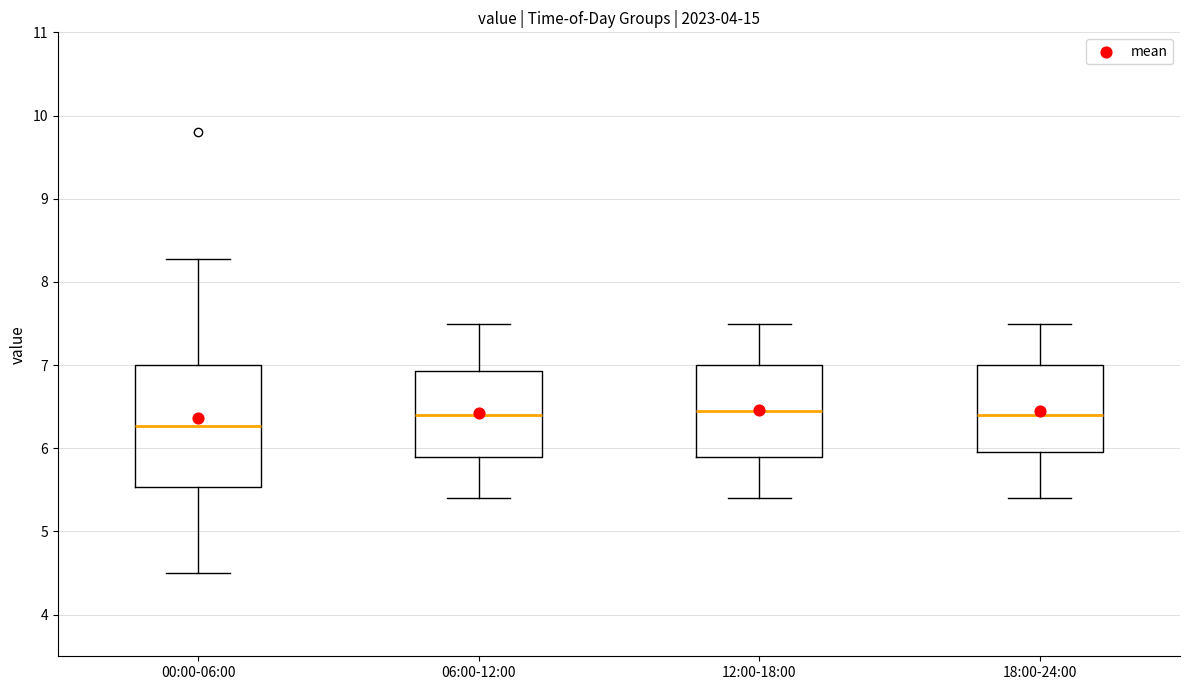

Where does the median line of the box for 00:00-06:00 sit on the y-axis? The values are not printed on the chart, so give them approximately, as read against the axis.

6.3